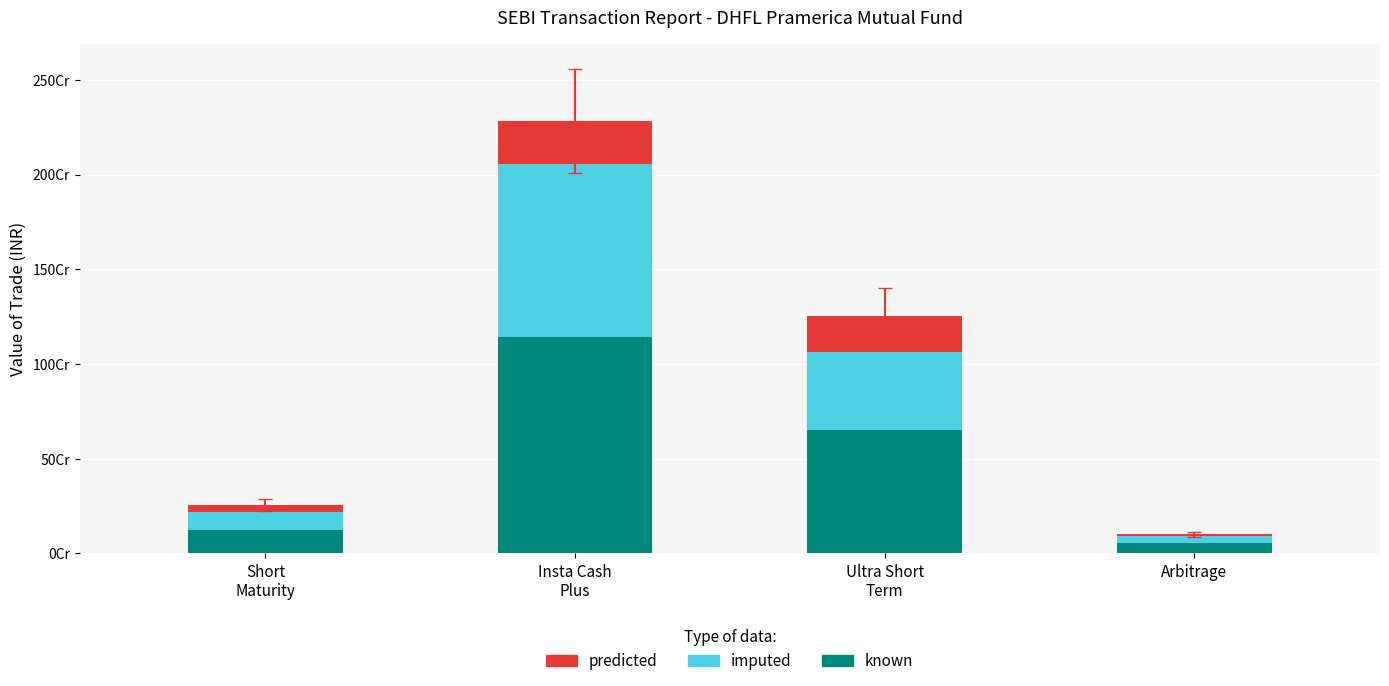

Which series has the largest total across all categories?

known